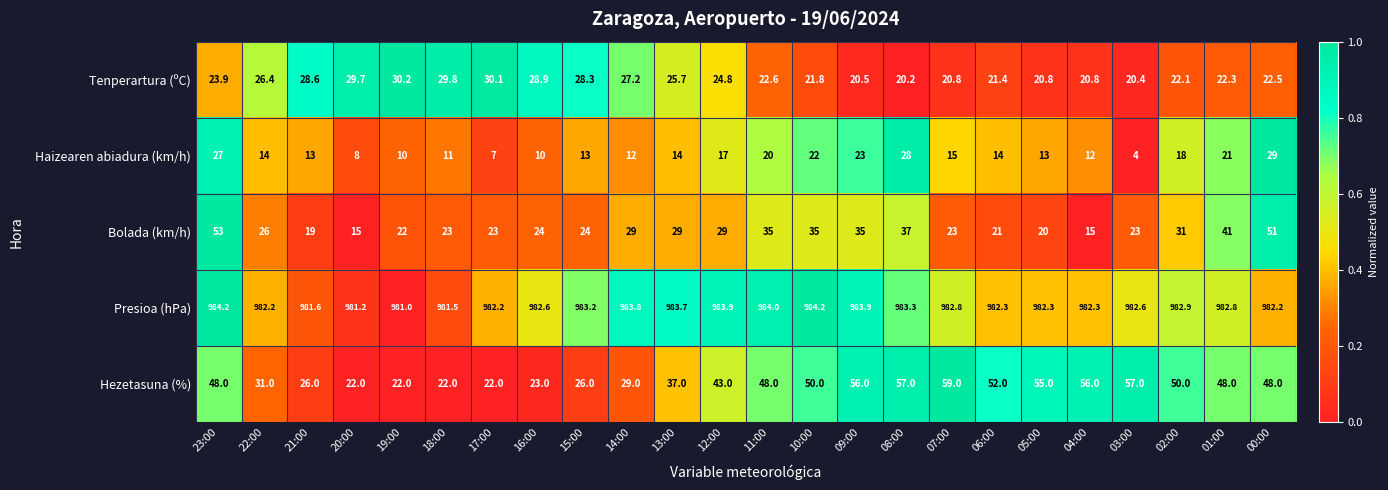

At which label does Haizearen abiadura (km/h) reach its minimum?

03:00